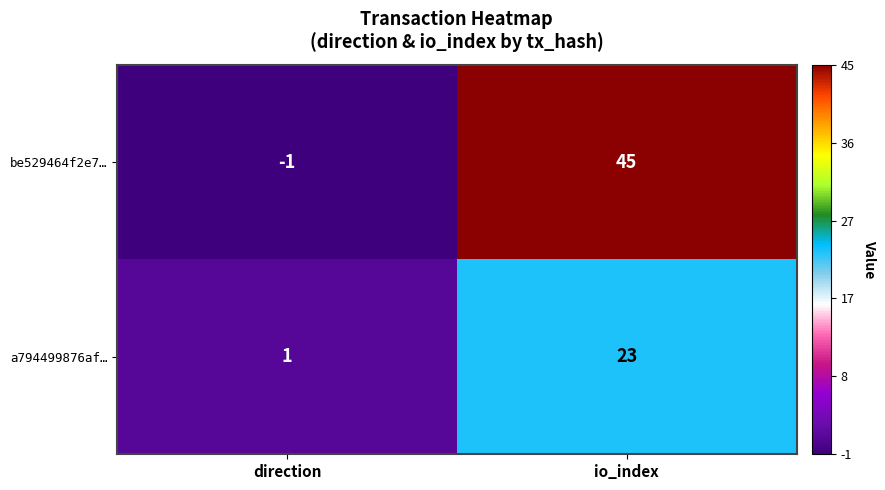

What is the average value of the a794499876af… series?

12